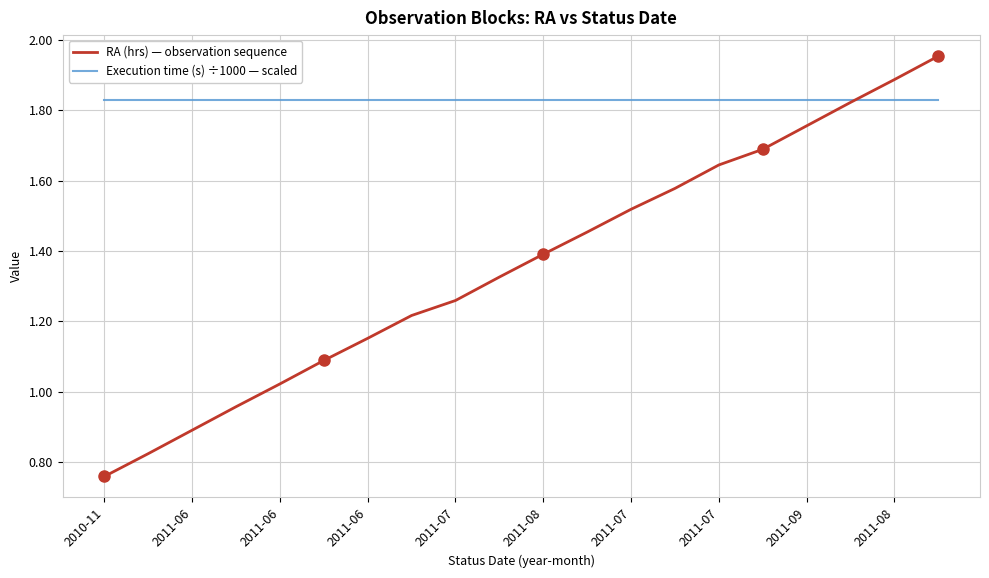

Which series has the largest range (max minus min)?

RA (hrs) — observation sequence